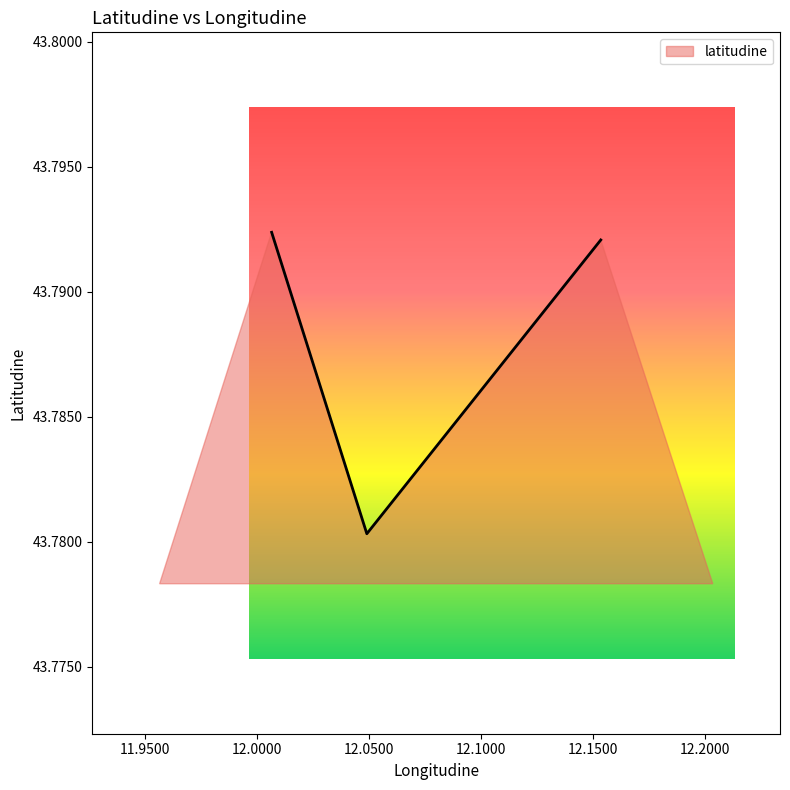

Count the number of categories in the chart.

3